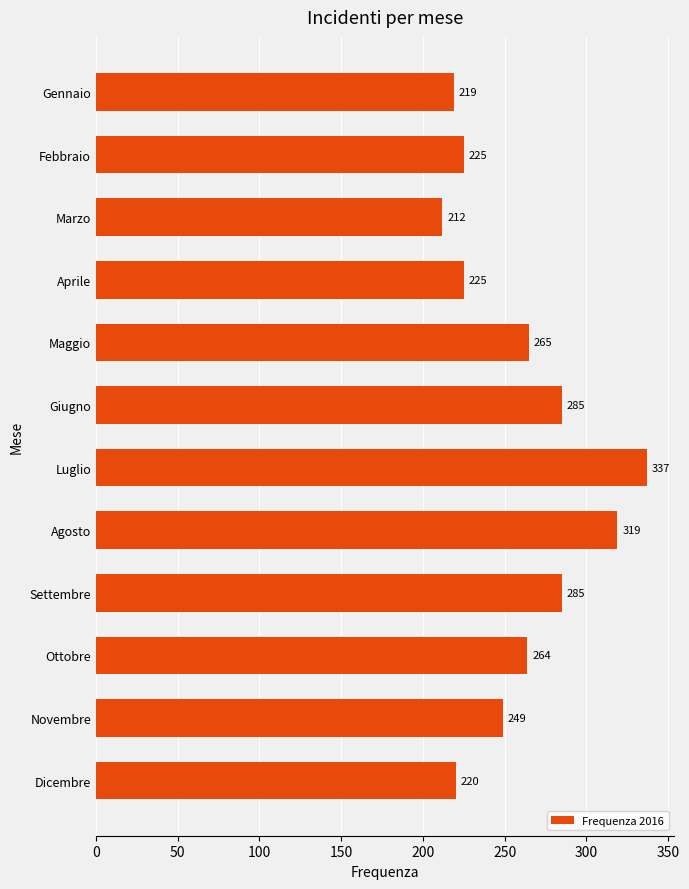

Where is the data nearest to the value 274?

Maggio